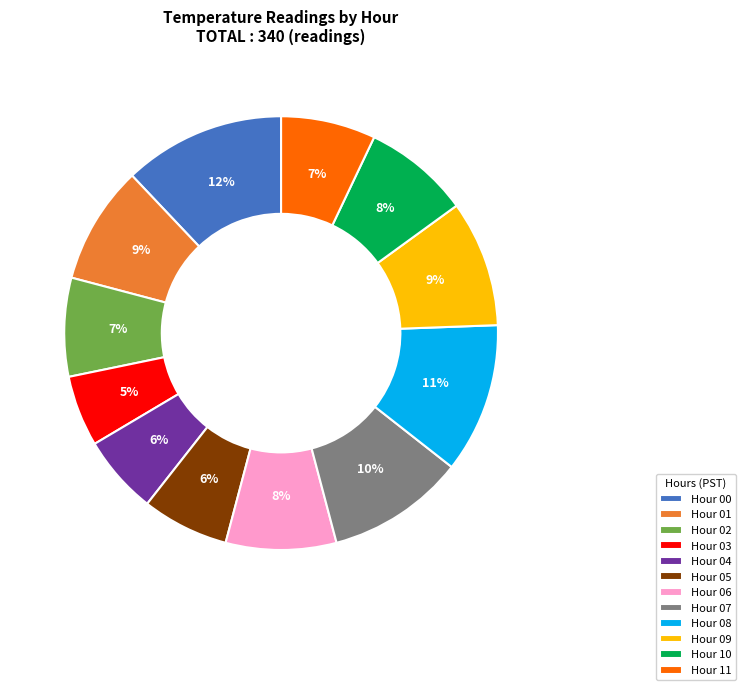

To the nearest percent, what percentage of the pie is Hour 09?

9%